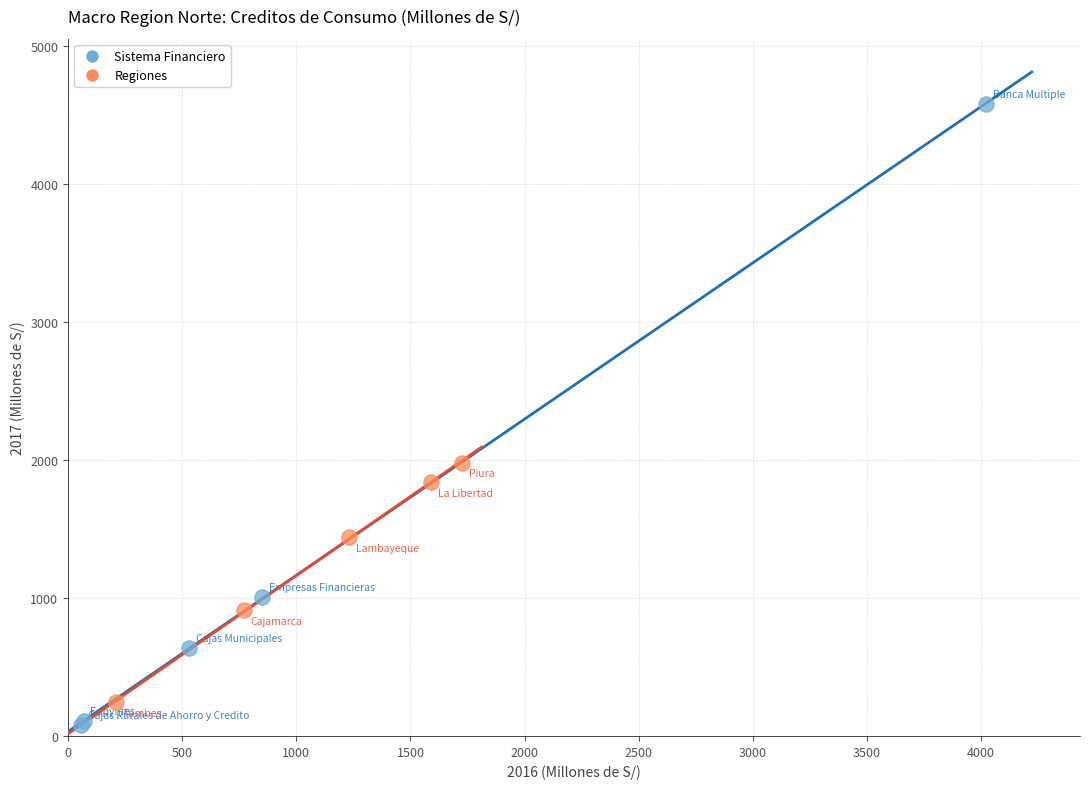

Which series has the widest spread of Y values?

Sistema Financiero